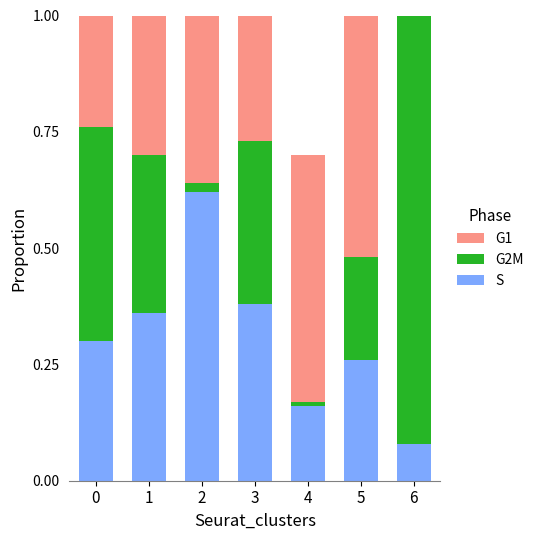

The S series shows 0.3 at 0. True or false?

True